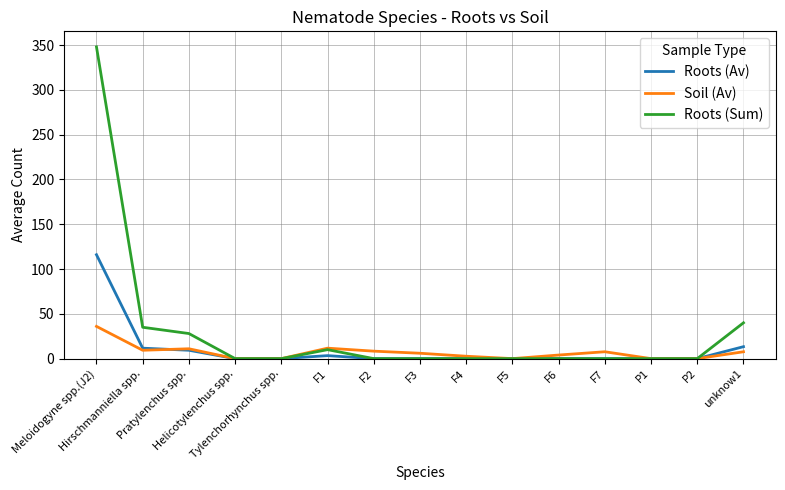

At which label does Soil (Av) first exceed 6?

Meloidogyne spp.(J2)